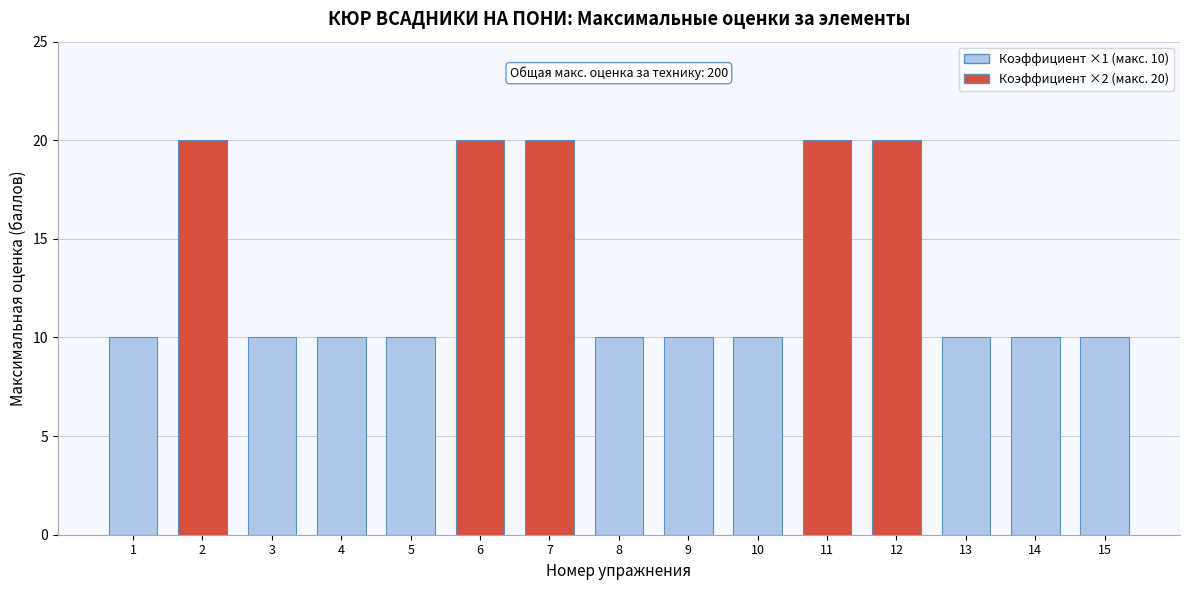

Reading left to right, transcribe all the data shown in this chart.

10	20	10	10	10	20	20	10	10	10	20	20	10	10	10